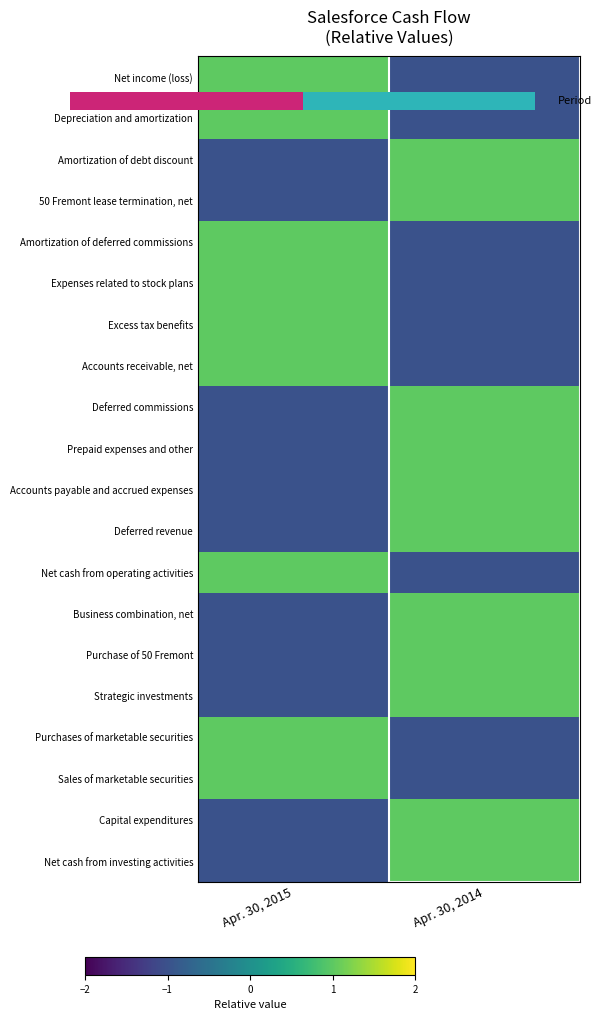

Is the value of Sales of marketable securities at Apr. 30, 2014 greater than the value of Net income (loss) at Apr. 30, 2014?

No